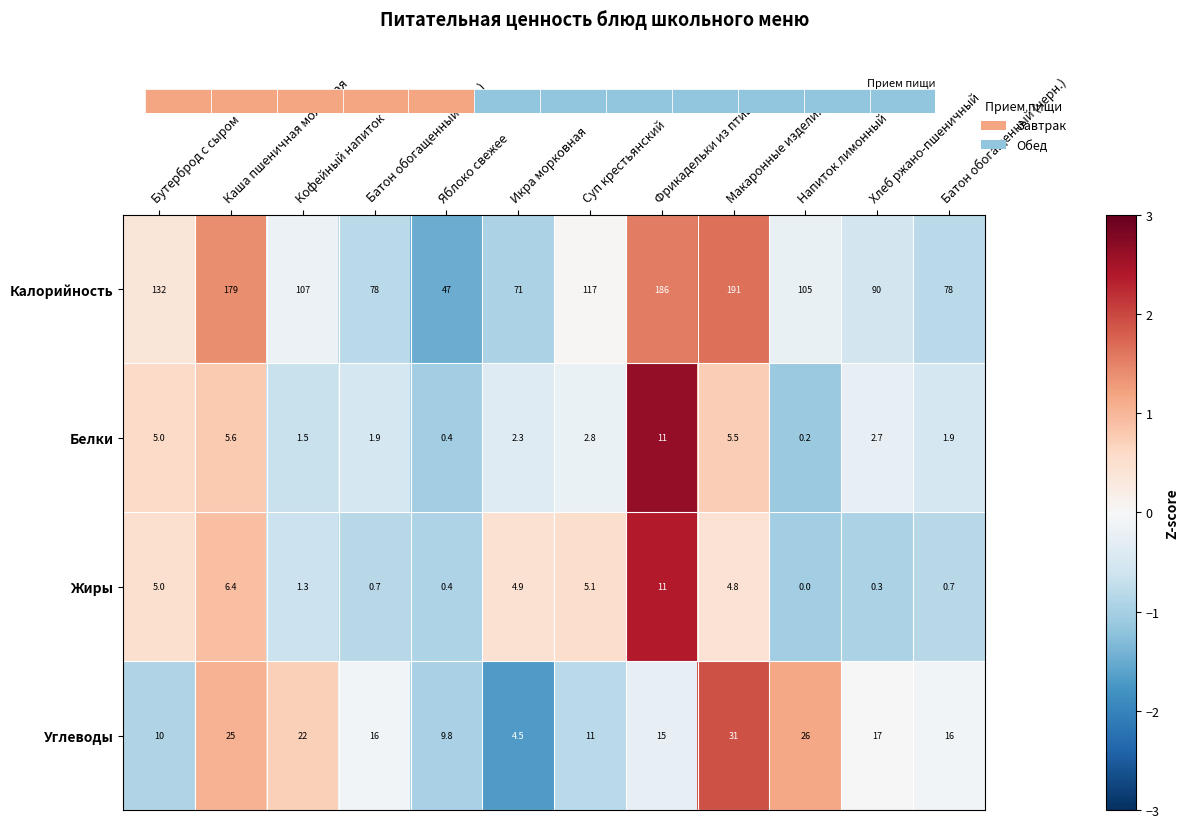

At Батон обогащенный (бел.), list the series in order from smallest to largest.

Жиры, Белки, Углеводы, Калорийность